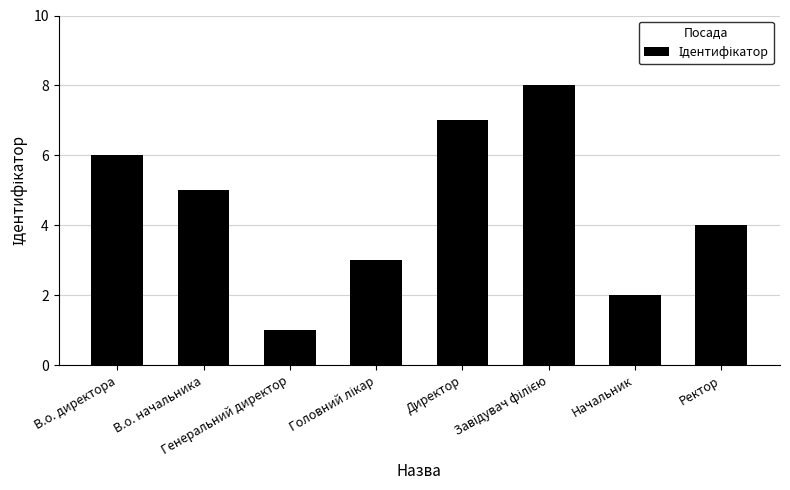

What is the difference between the maximum and second lowest values?

6